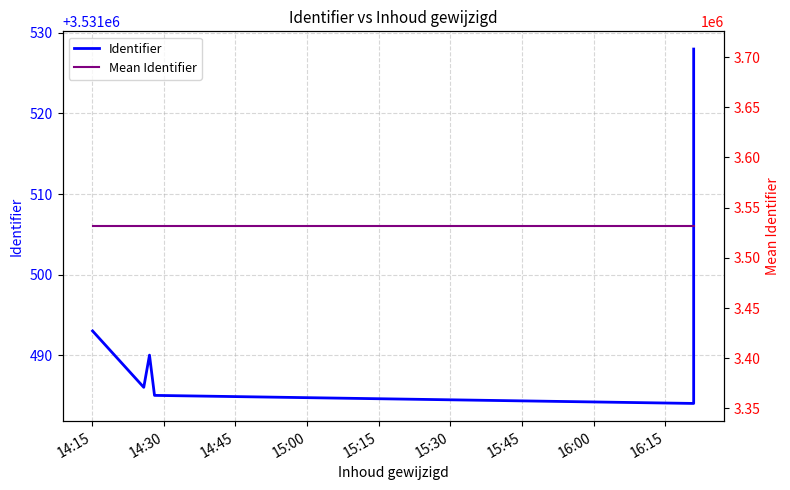

Which series has the largest total across all categories?

Identifier